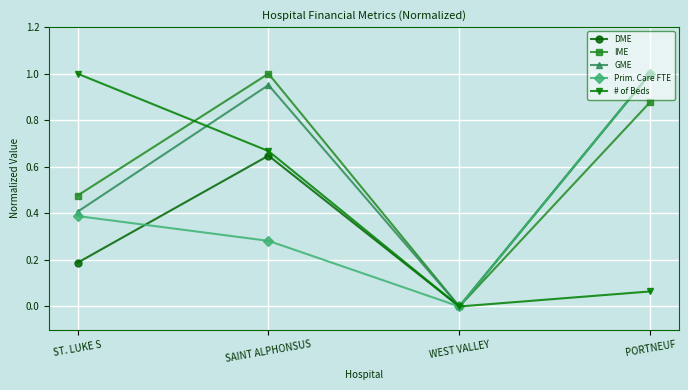

Which label corresponds to the smallest value in the chart?

WEST VALLEY